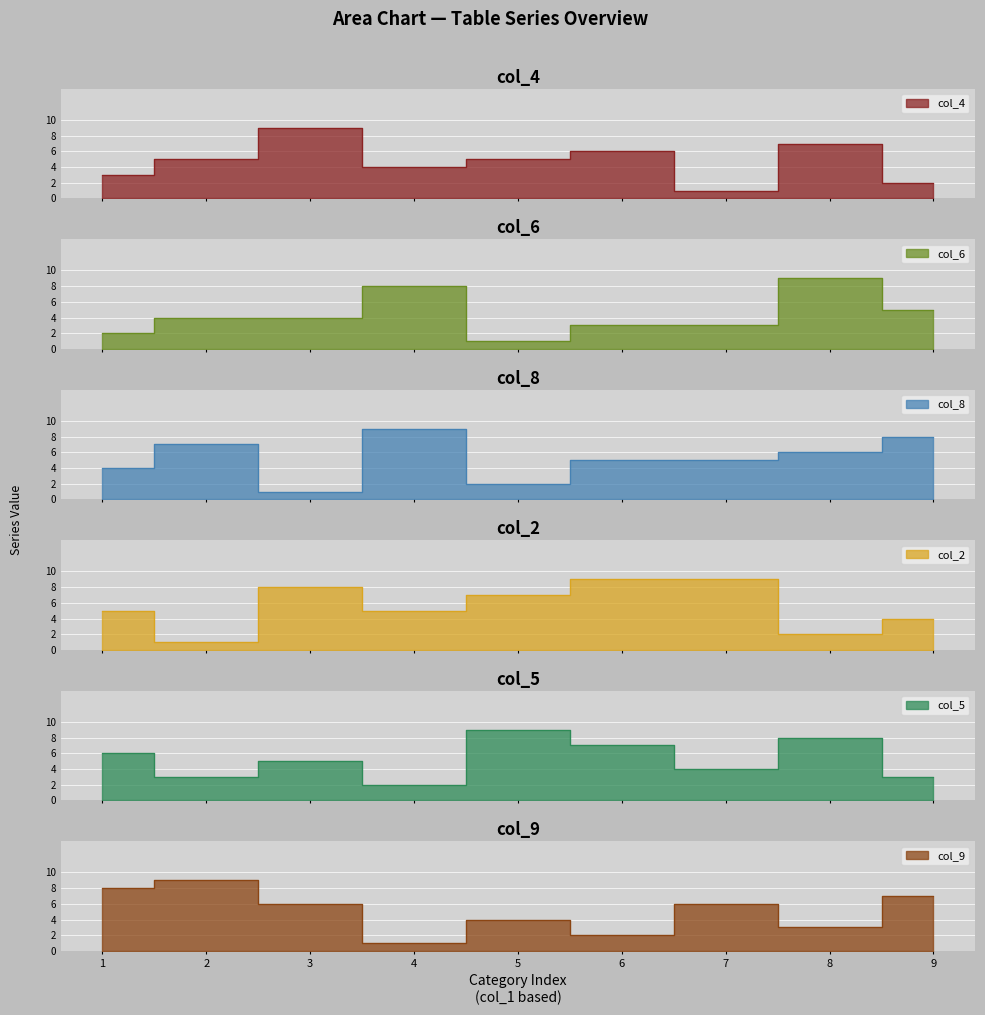

At which label does col_9 first exceed 6?

1